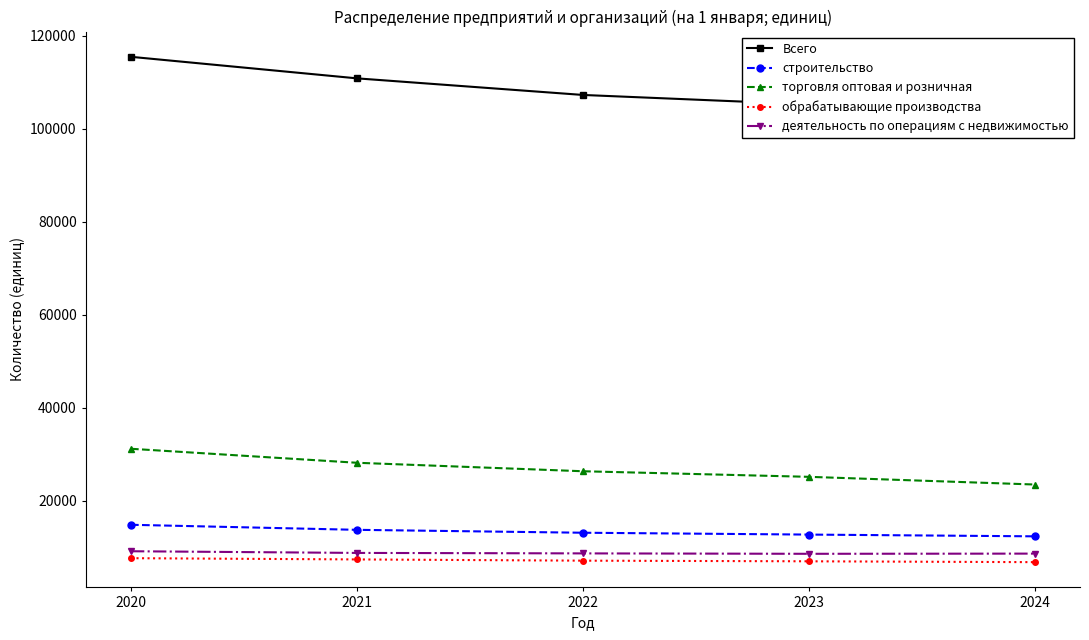

True or false: строительство and торговля оптовая и розничная cross at least once.

False